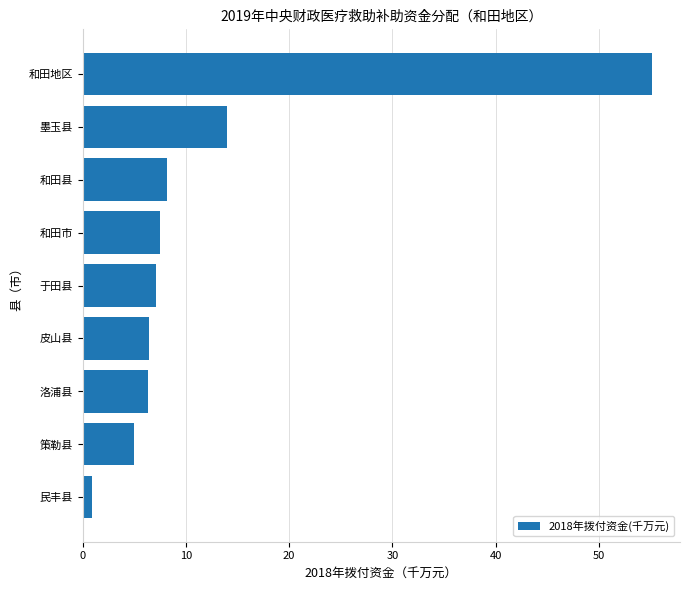

How many bars are there in total?

9